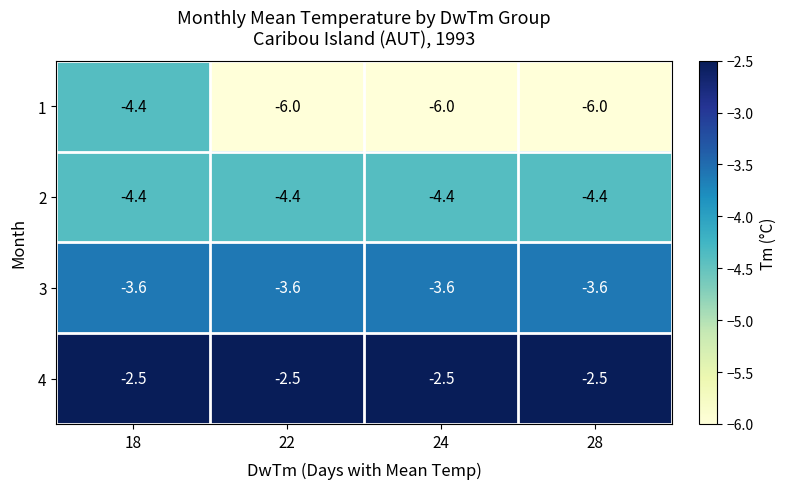

What value does the 2 series have at 18?

-4.4